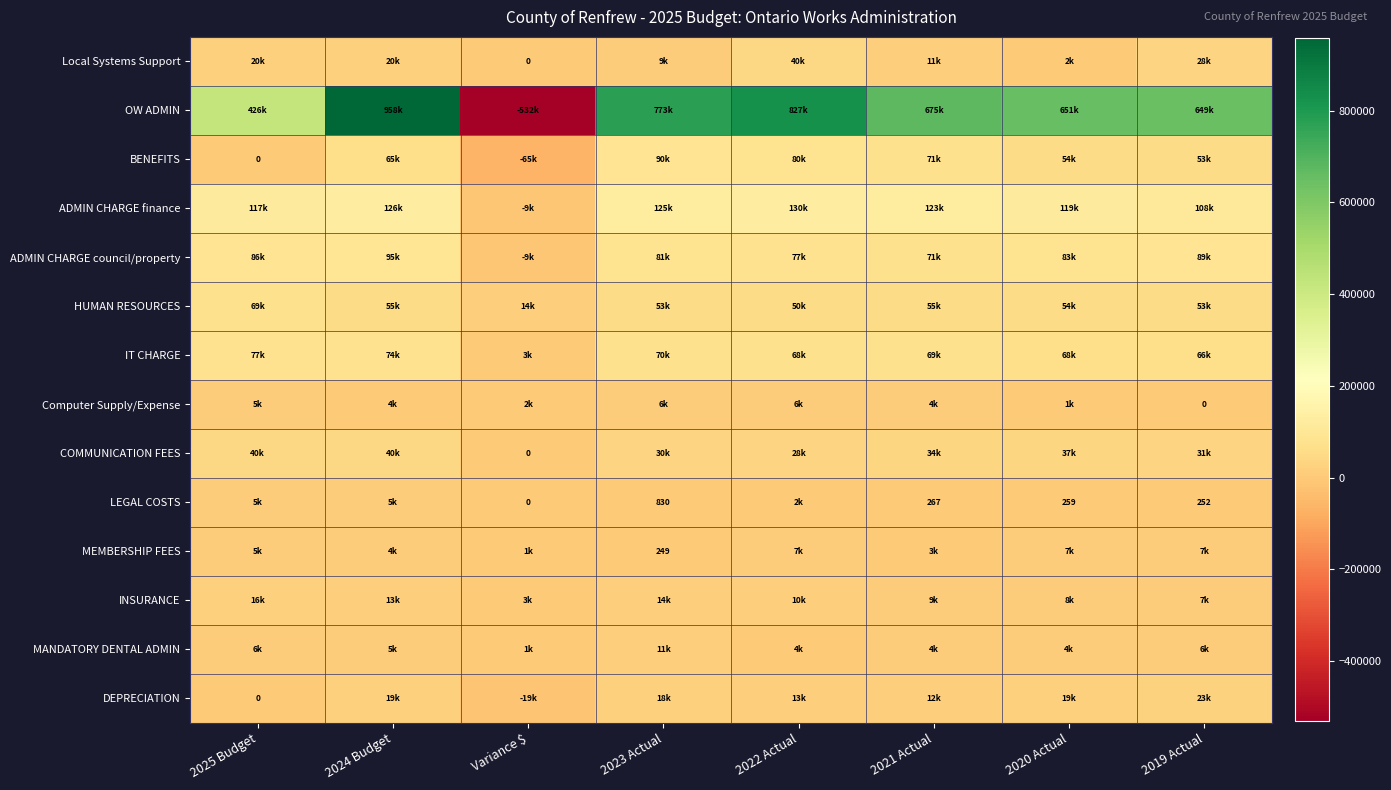

Is it true that IT CHARGE equals 68845.0 at 2021 Actual?

True